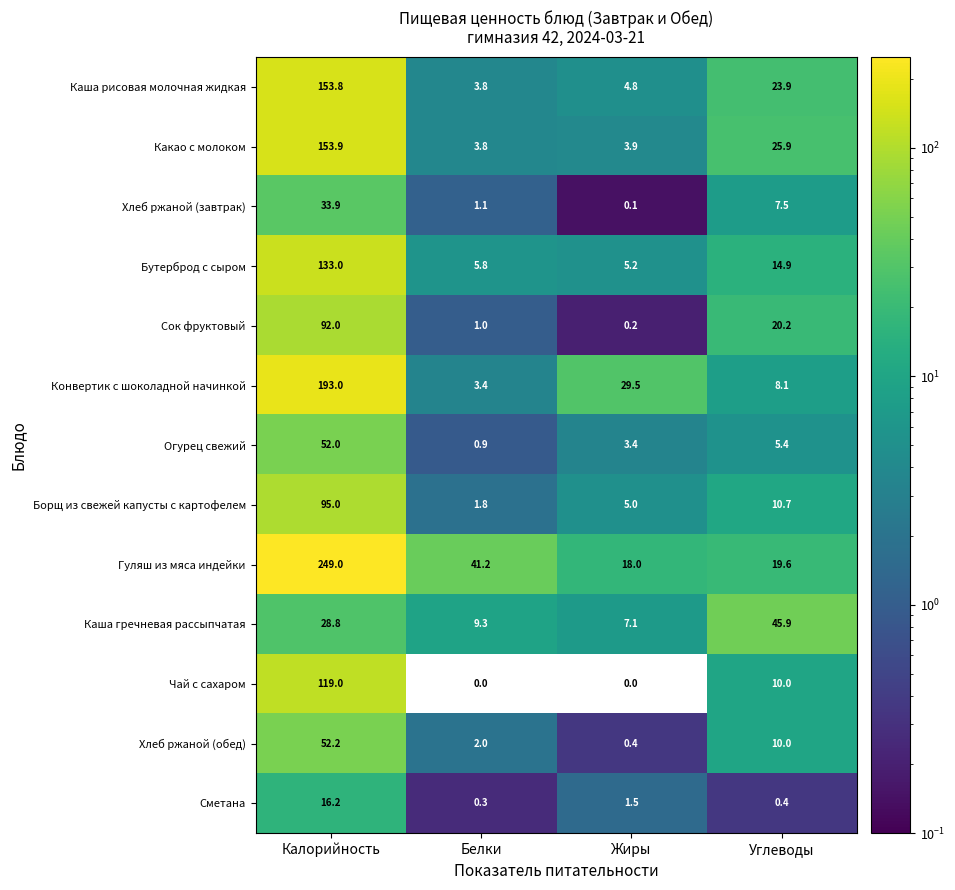

What is the difference between the Каша гречневая рассыпчатая values at Калорийность and Углеводы?

17.1